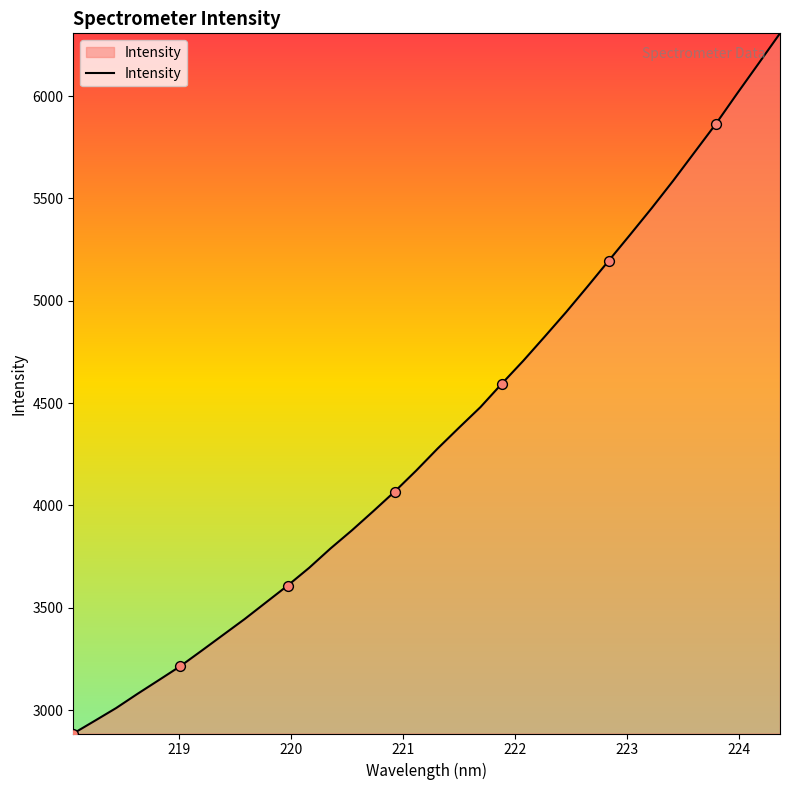

What is the difference between the maximum and minimum values?

3421.0